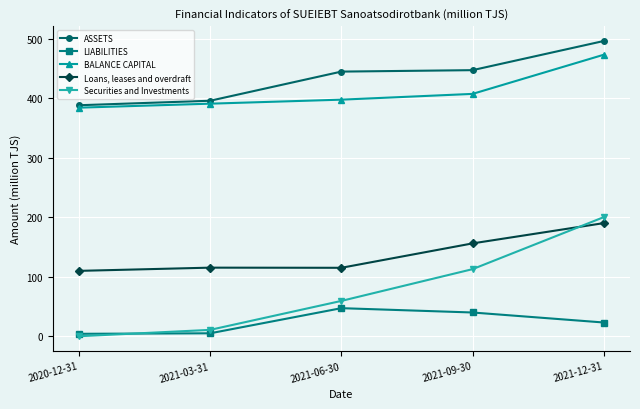

At which category is the sum across all series the highest?

2021-12-31